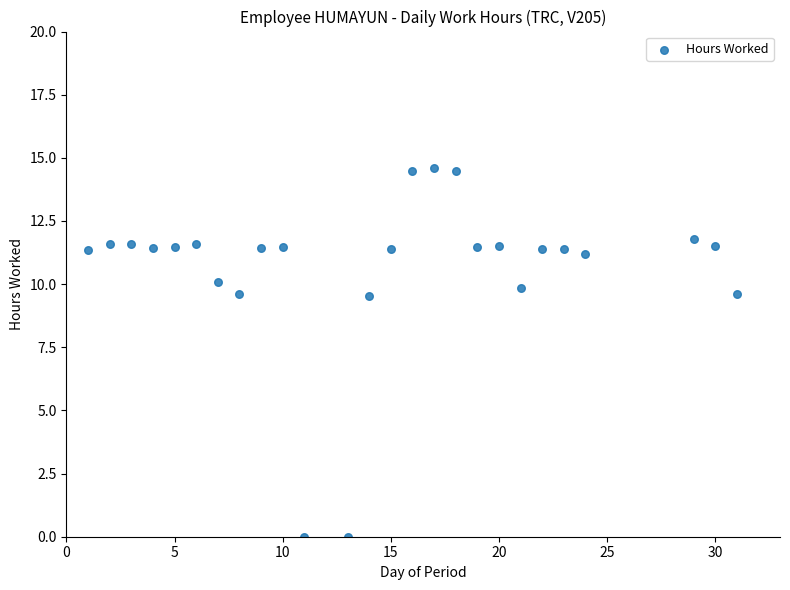

What is the range of Y values (max minus min)?

14.6